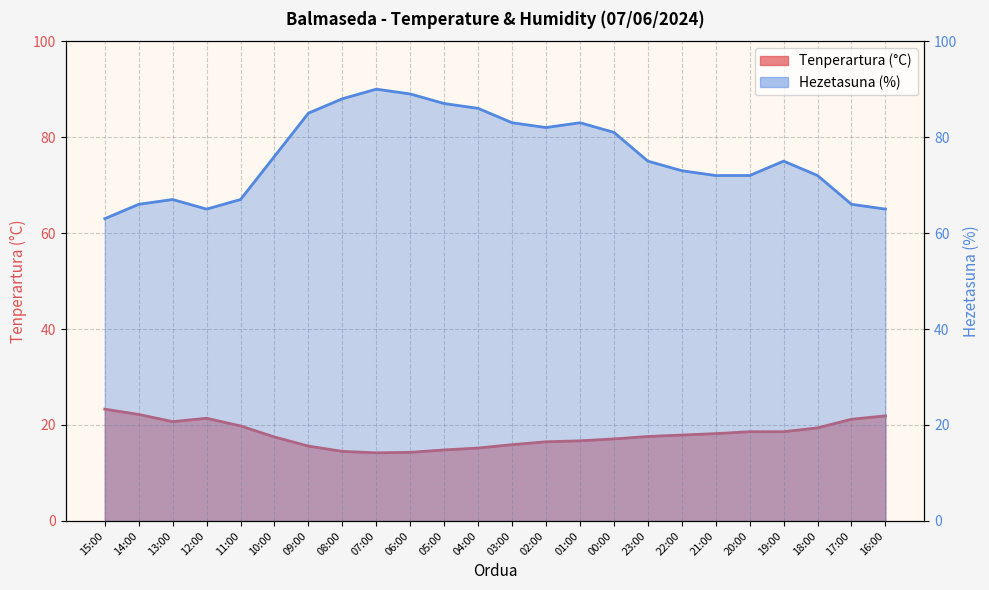

Reading right to left, what are all the values shown in this chart?

Tenperartura (°C): 16:00=21.9	17:00=21.2	18:00=19.4	19:00=18.6	20:00=18.6	21:00=18.2	22:00=17.9	23:00=17.6	00:00=17.1	01:00=16.7	02:00=16.5	03:00=15.9	04:00=15.2	05:00=14.8	06:00=14.3	07:00=14.2	08:00=14.5	09:00=15.6	10:00=17.5	11:00=19.8	12:00=21.4	13:00=20.7	14:00=22.2	15:00=23.3
Hezetasuna (%): 16:00=65.0	17:00=66.0	18:00=72.0	19:00=75.0	20:00=72.0	21:00=72.0	22:00=73.0	23:00=75.0	00:00=81.0	01:00=83.0	02:00=82.0	03:00=83.0	04:00=86.0	05:00=87.0	06:00=89.0	07:00=90.0	08:00=88.0	09:00=85.0	10:00=76.0	11:00=67.0	12:00=65.0	13:00=67.0	14:00=66.0	15:00=63.0